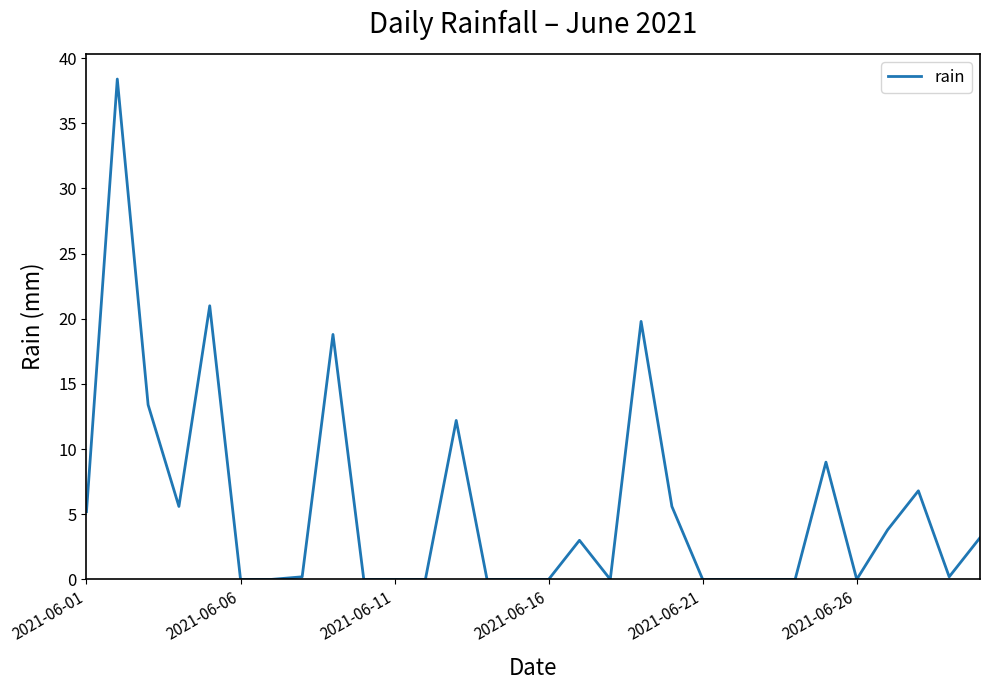

What is the difference between the maximum and minimum values?

38.4